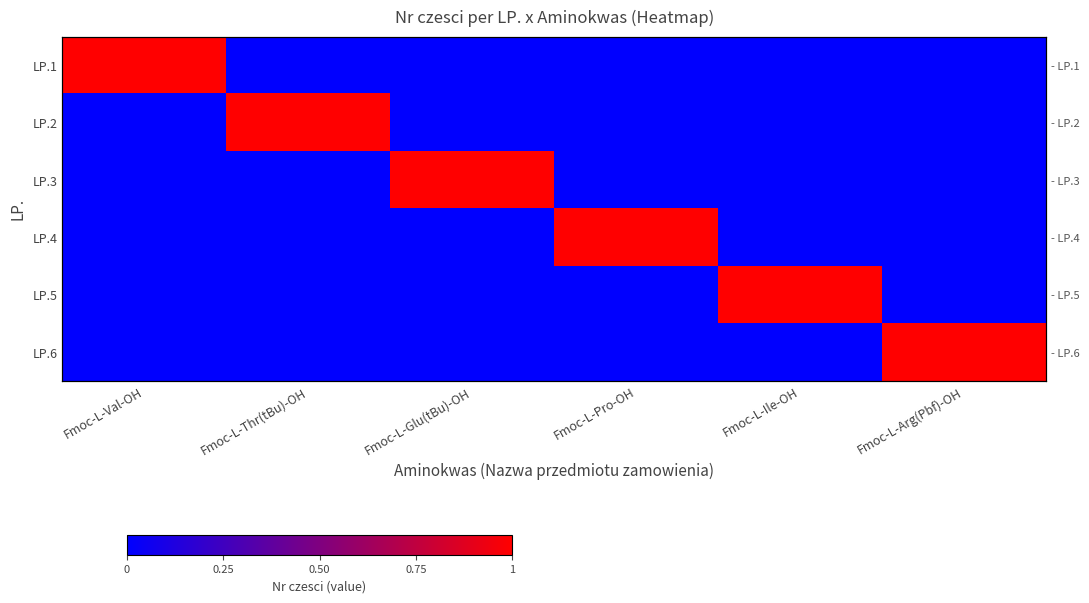

Rank the series by their maximum value, from lowest to highest.

LP.1, LP.2, LP.3, LP.4, LP.5, LP.6